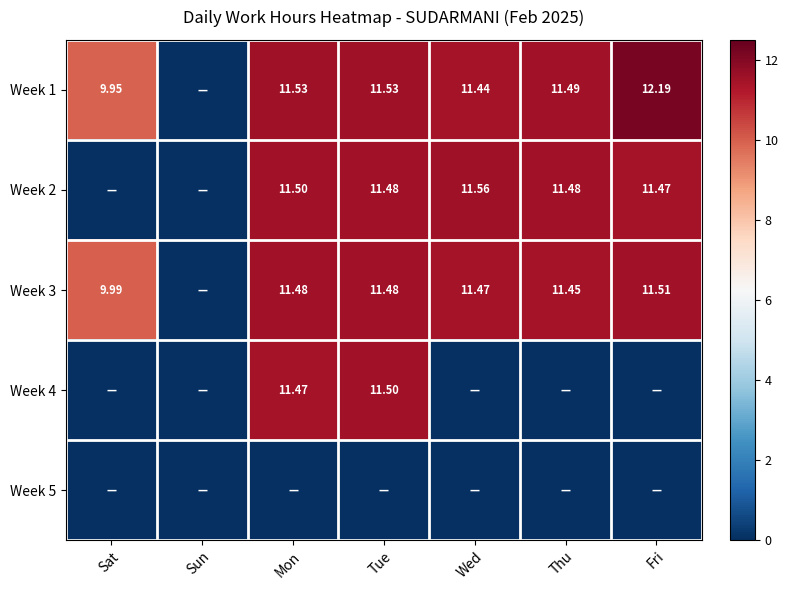

How many values in the Week 3 series are below 11?

2